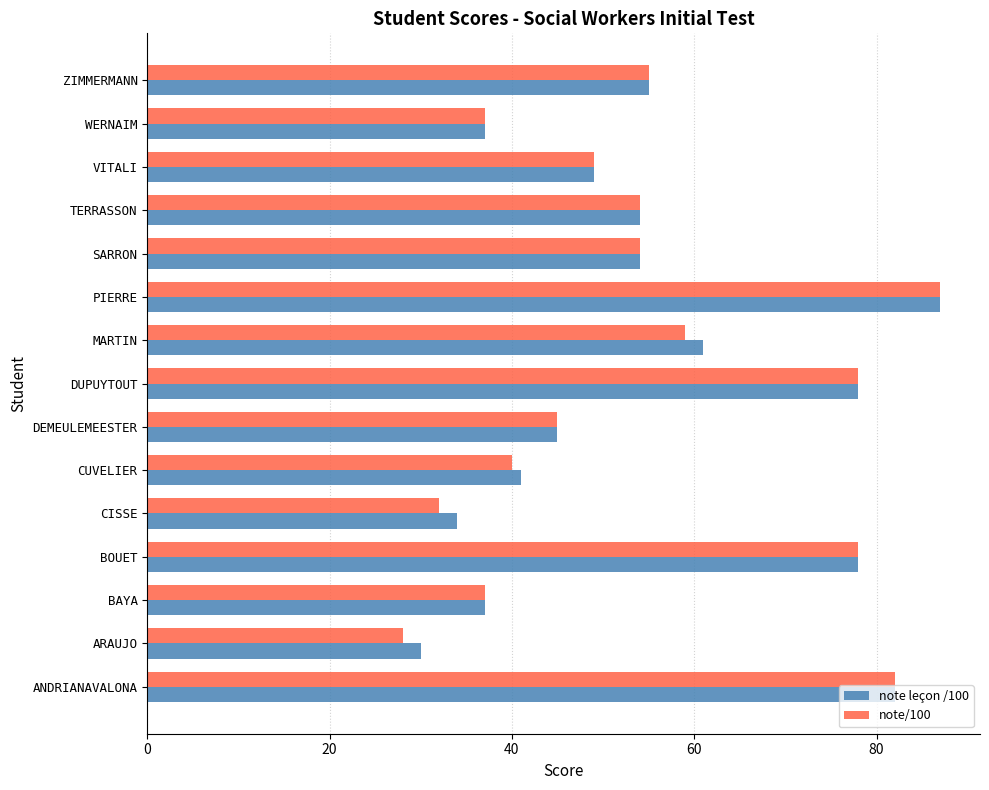

At which category is the sum across all series the highest?

PIERRE